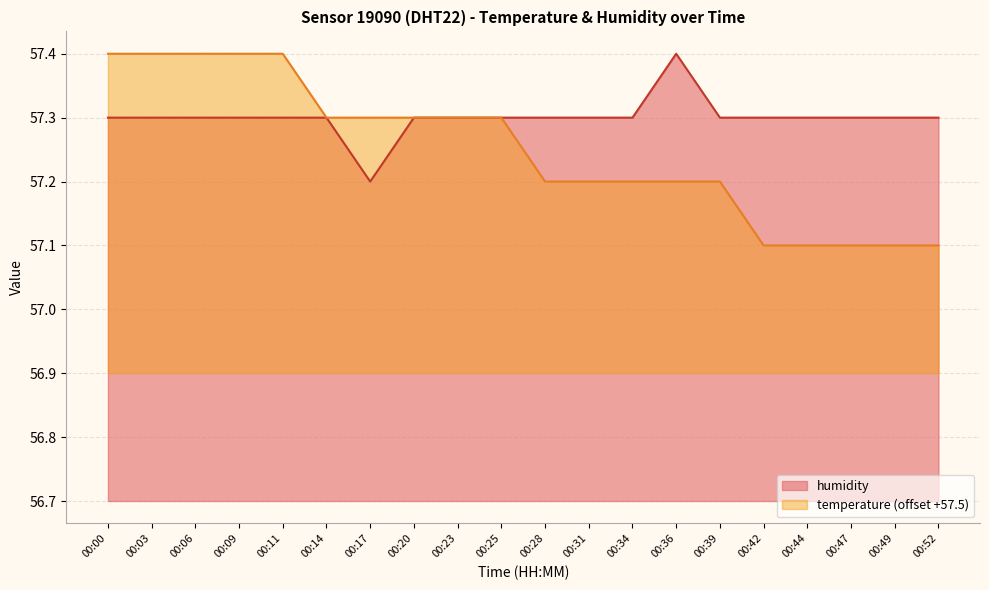

Count the humidity values in the range 57 to 58.

20